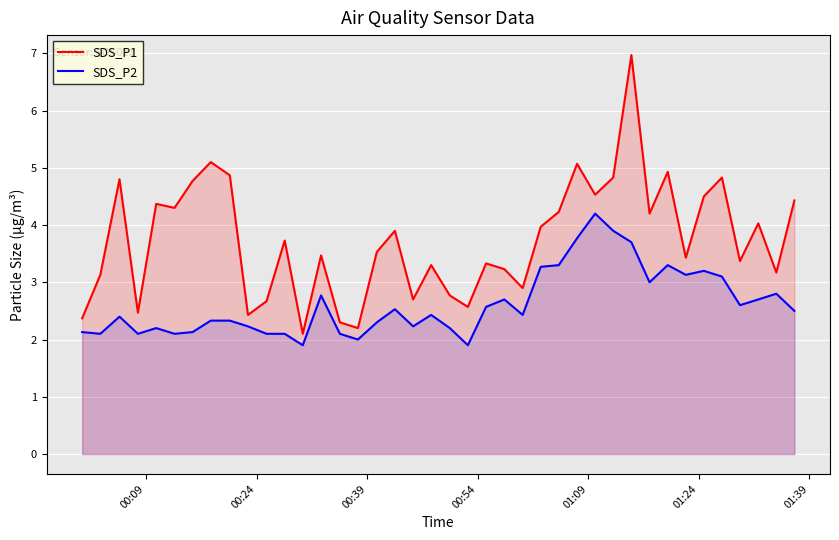

True or false: SDS_P2 and SDS_P1 intersect in this chart.

False